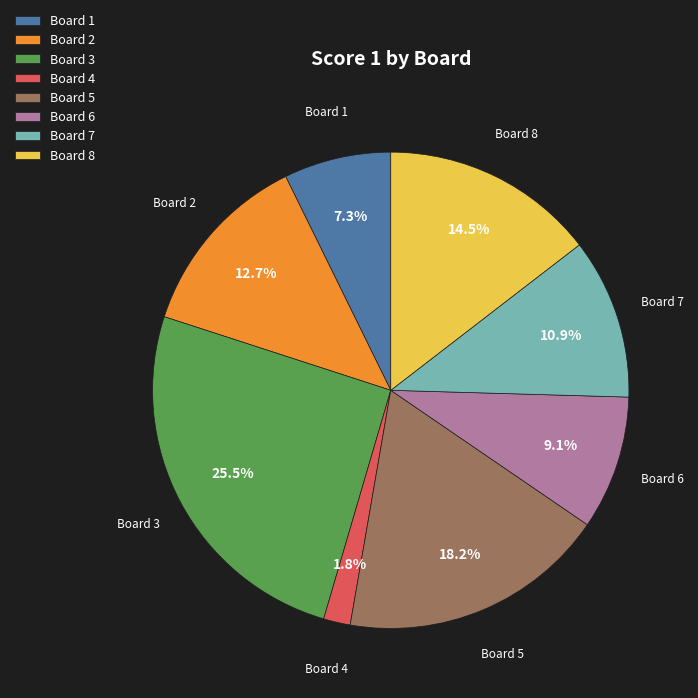

Count the number of slices in the pie.

8